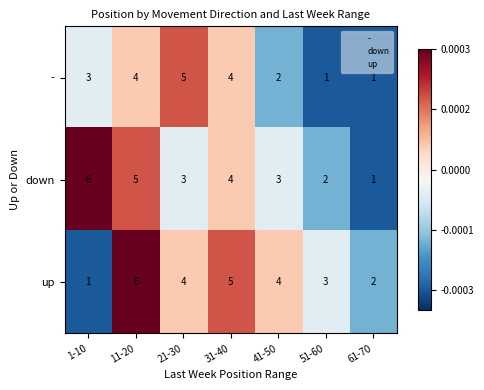

How many distinct data groups are displayed?

3